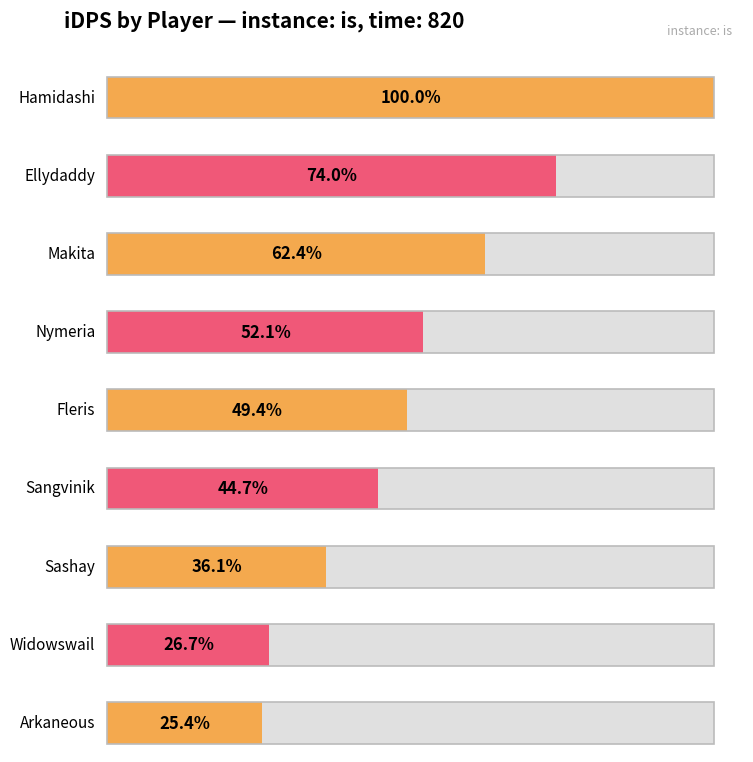

Reading right to left, extract all data points from this chart.

Arkaneous=892.5	Widowswail=936.4	Sashay=1267.5	Sangvinik=1567.0	Fleris=1733.8	Nymeria=1828.9	Makita=2188.0	Ellydaddy=2597.9	Hamidashi=3509.0